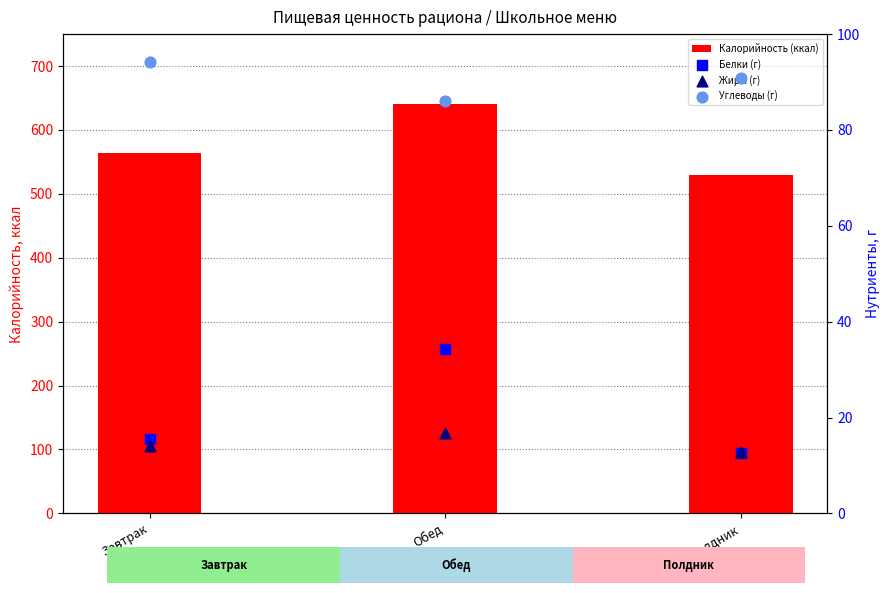

Which series contains the lowest Y value?

Белки (г)